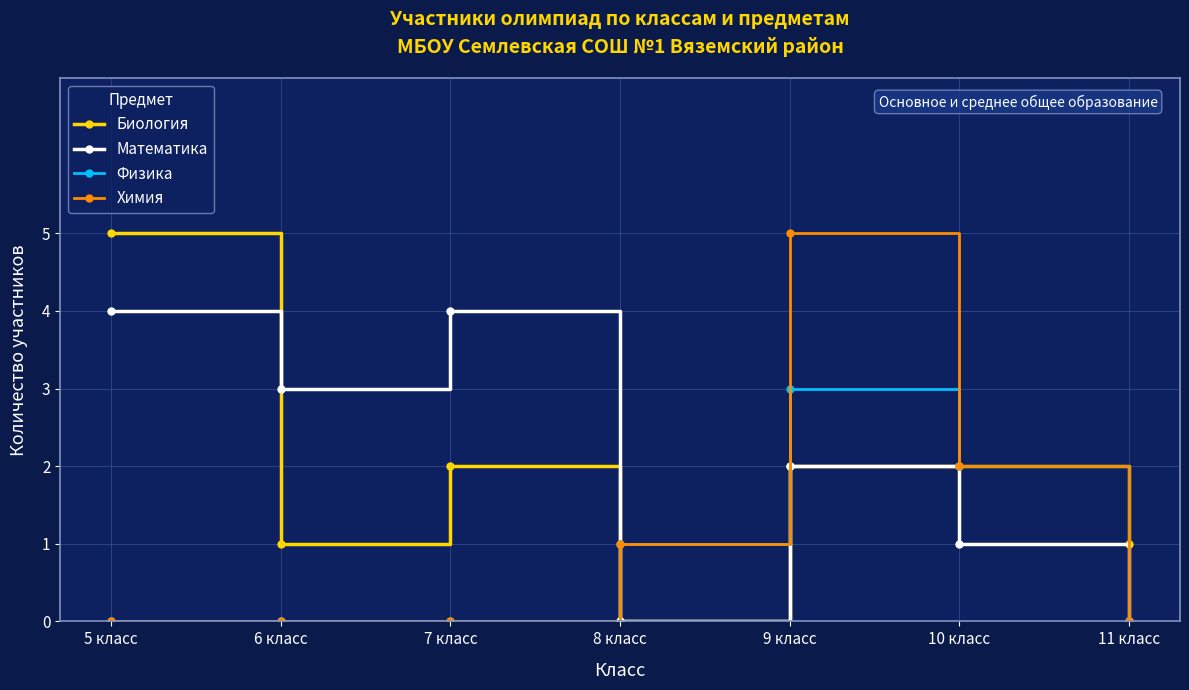

How many lines are shown in the chart?

4